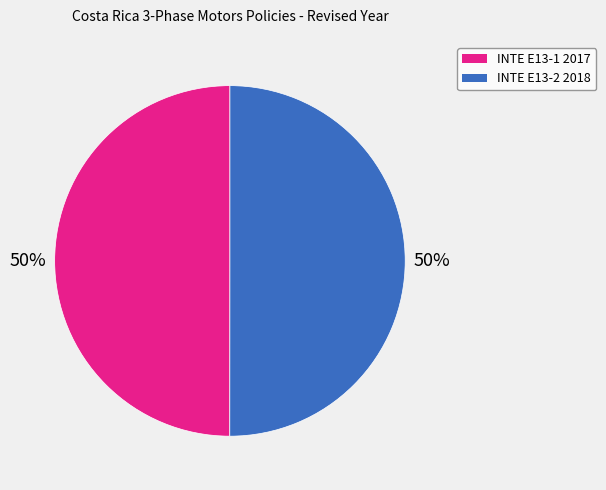

Do INTE E13-1 2017 and INTE E13-2 2018 together represent more than half of the pie?

Yes